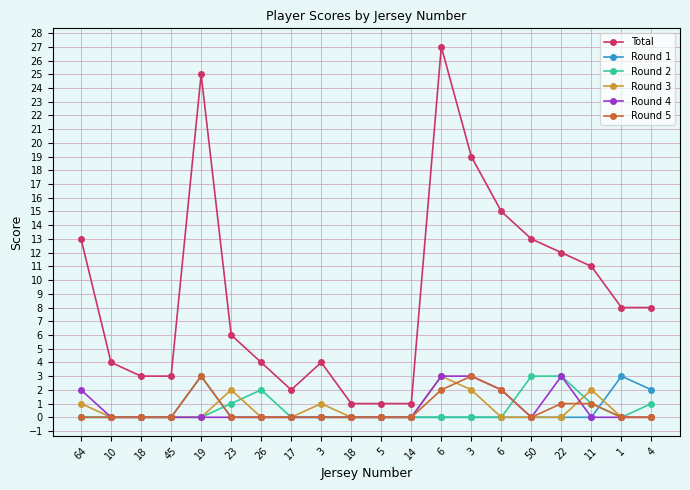

True or false: Round 3 has more than 1 interior local peaks.

True